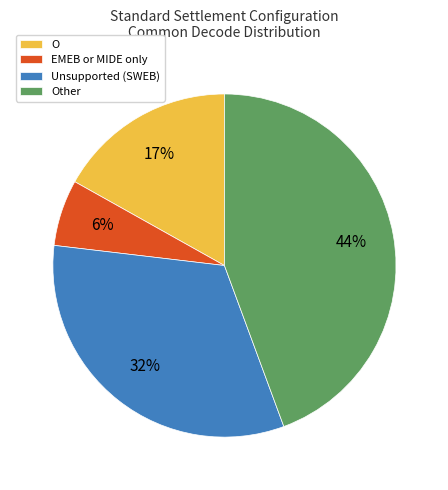

Which slice is the smallest?

EMEB or MIDE only